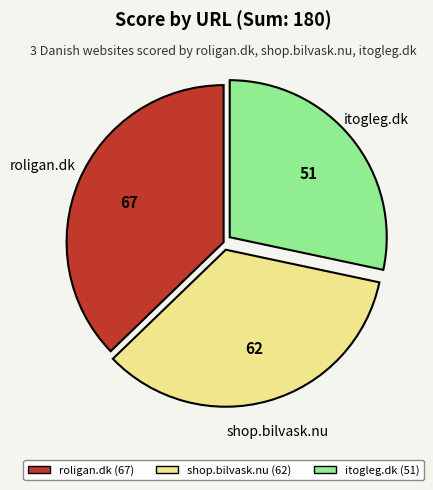

Does shop.bilvask.nu account for over 50% of the chart?

No